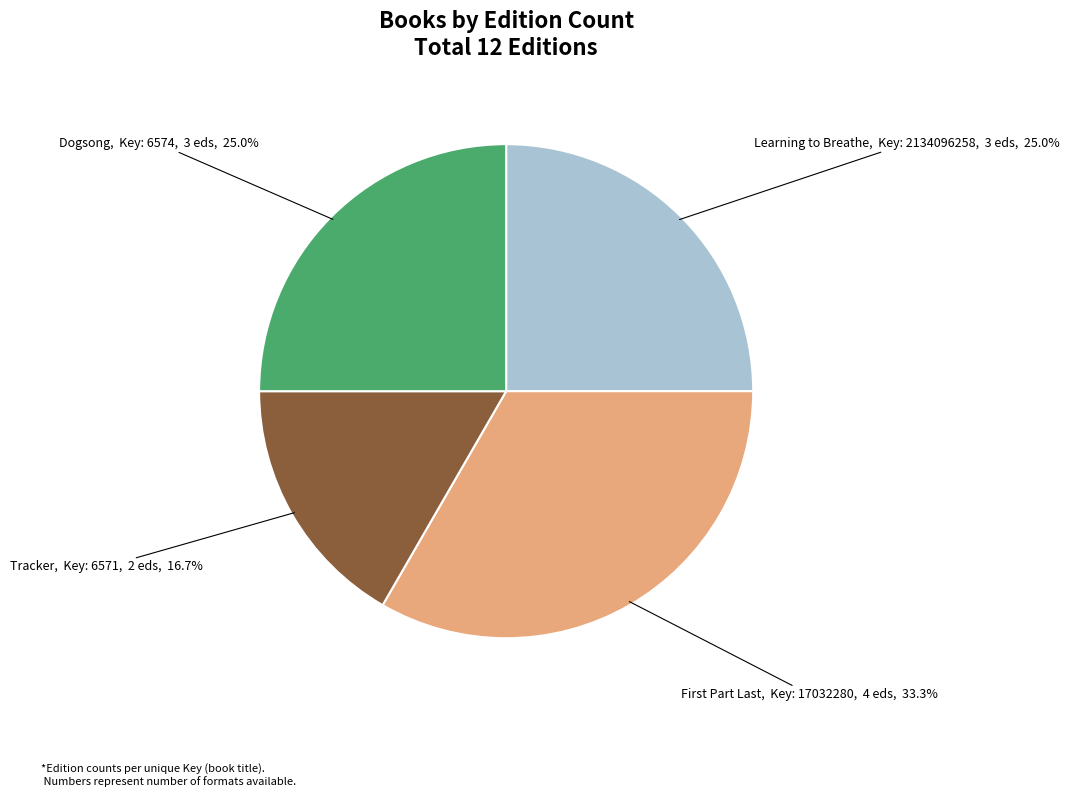

The Tracker slice represents 17% of the pie. True or false?

True